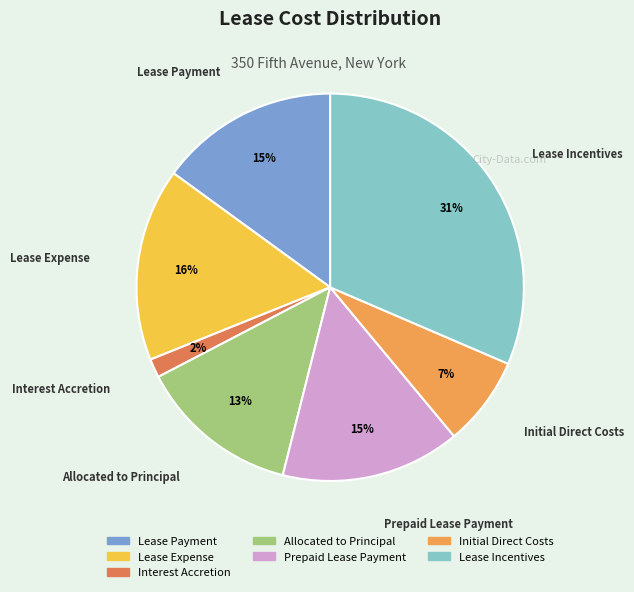

To the nearest percent, what is the average slice percentage?

14%